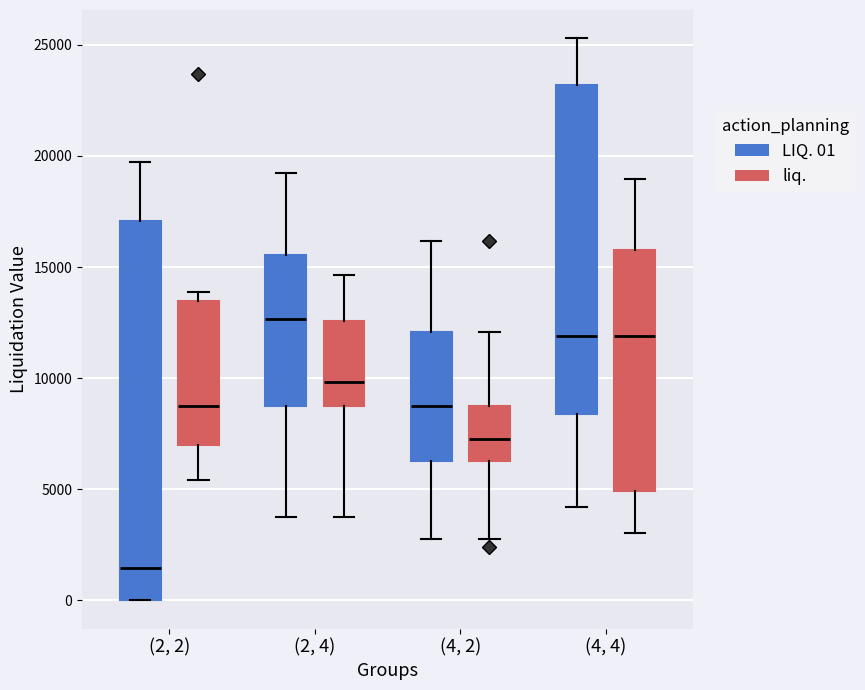

Which box has the highest median line?

(2, 4) (LIQ. 01)